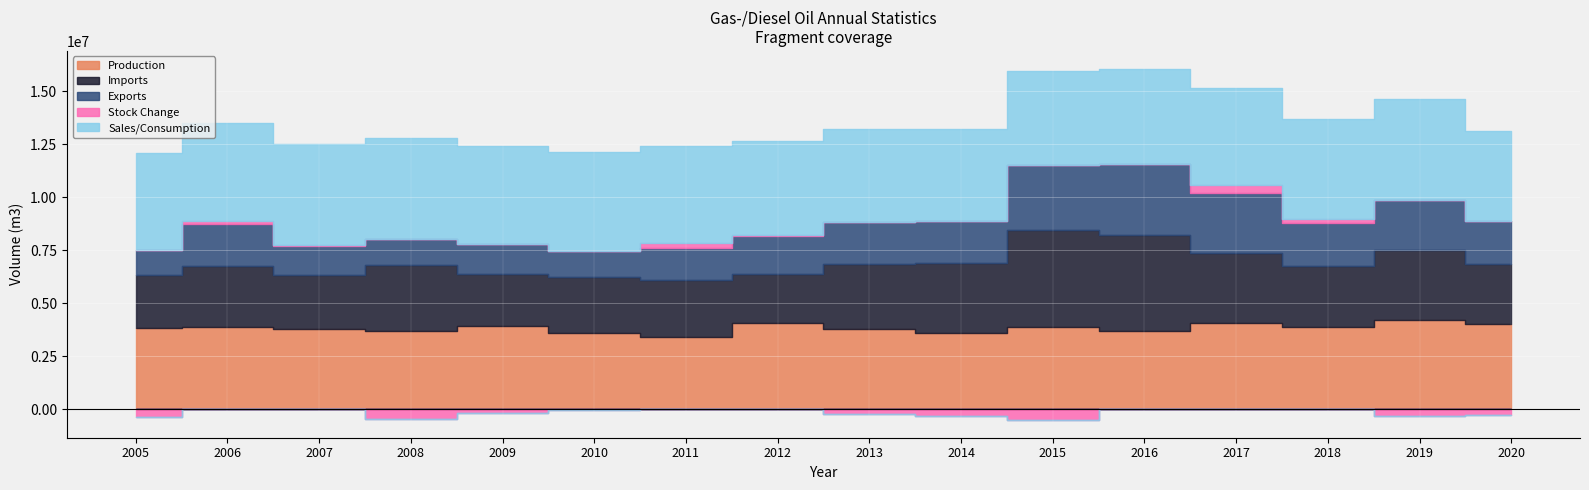

What is the spread (max minus min) of values at 2006?

4510483.0